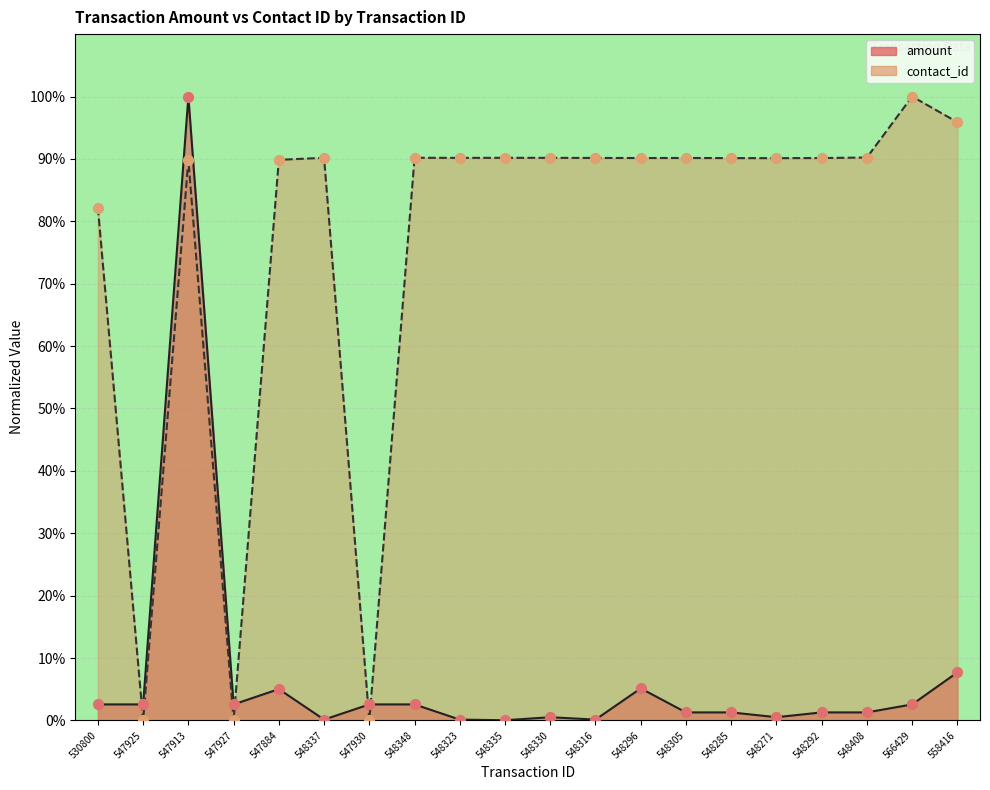

Which series reaches the minimum Y coordinate?

contact_id